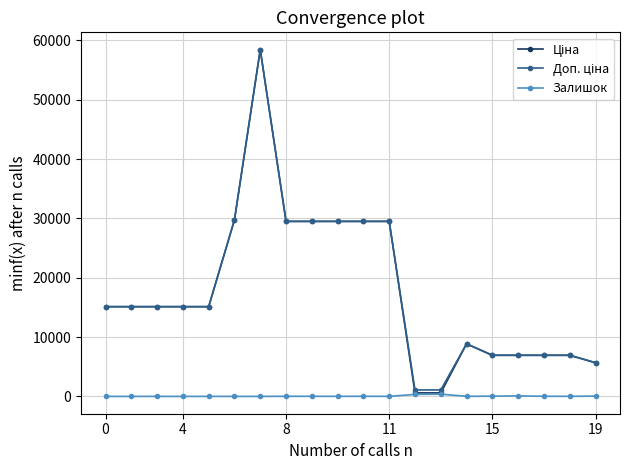

At how many categories does at least one series exceed 12058?

12